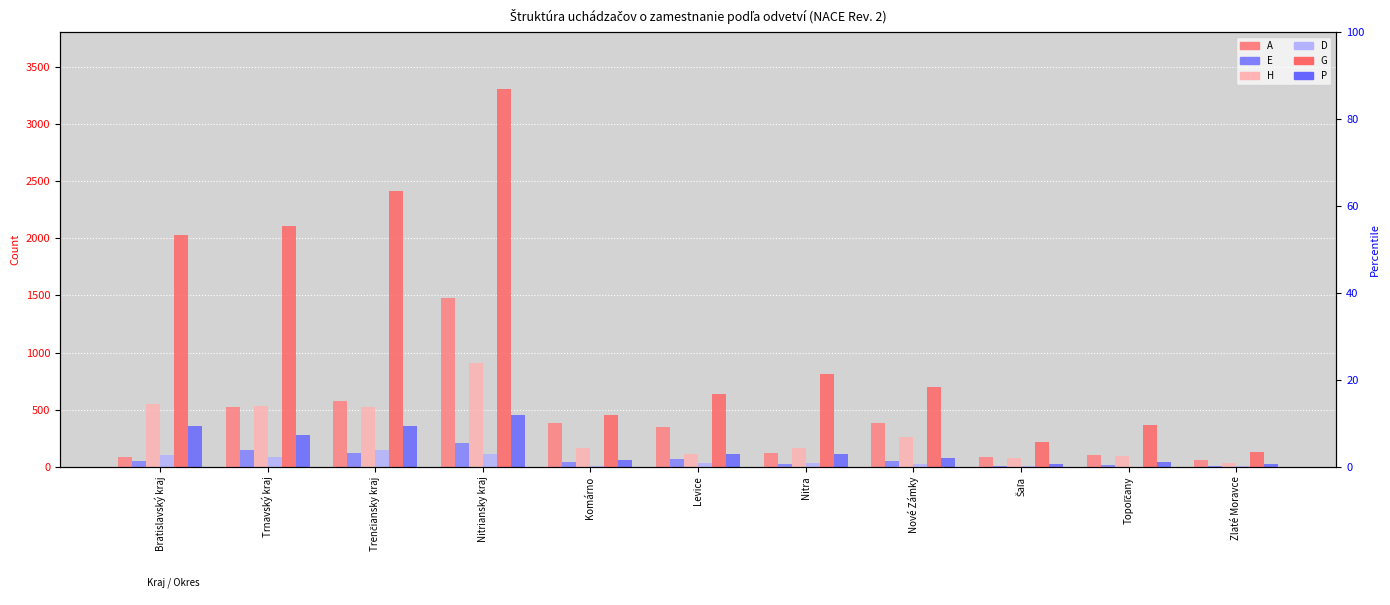

How many data points in G are less than 696?

5